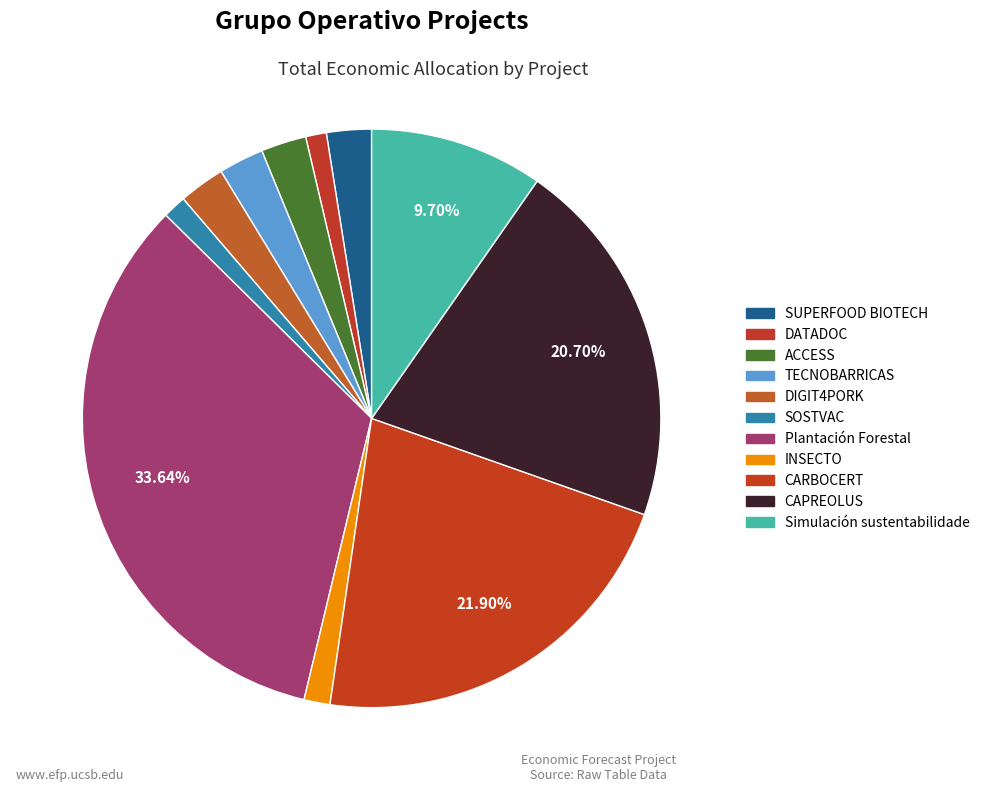

How many segments does this pie chart have?

11